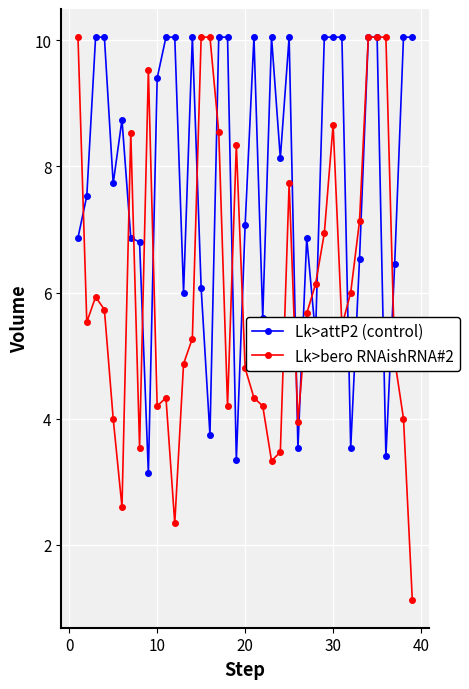

True or false: Lk>bero RNAishRNA#2 has more than 1 interior local peaks.

True